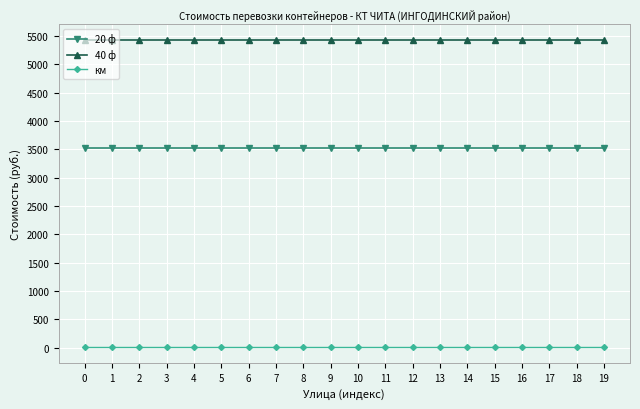

Is it true that 40 ф equals 3564 at 18?

False